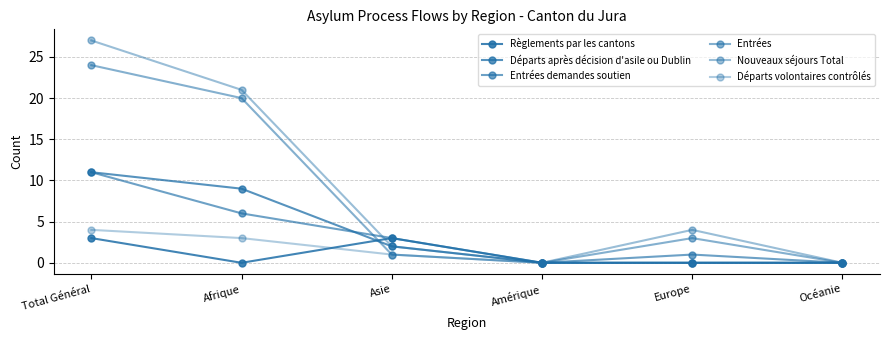

Reading left to right, extract all data points from this chart.

Règlements par les cantons: Total Général=3	Afrique=0	Asie=3	Amérique=0	Europe=0	Océanie=0
Départs après décision d'asile ou Dublin: Total Général=11	Afrique=9	Asie=2	Amérique=0	Europe=0	Océanie=0
Entrées demandes soutien: Total Général=11	Afrique=6	Asie=3	Amérique=0	Europe=1	Océanie=0
Entrées: Total Général=24	Afrique=20	Asie=1	Amérique=0	Europe=3	Océanie=0
Nouveaux séjours Total: Total Général=27	Afrique=21	Asie=2	Amérique=0	Europe=4	Océanie=0
Départs volontaires contrôlés: Total Général=4	Afrique=3	Asie=1	Amérique=0	Europe=0	Océanie=0